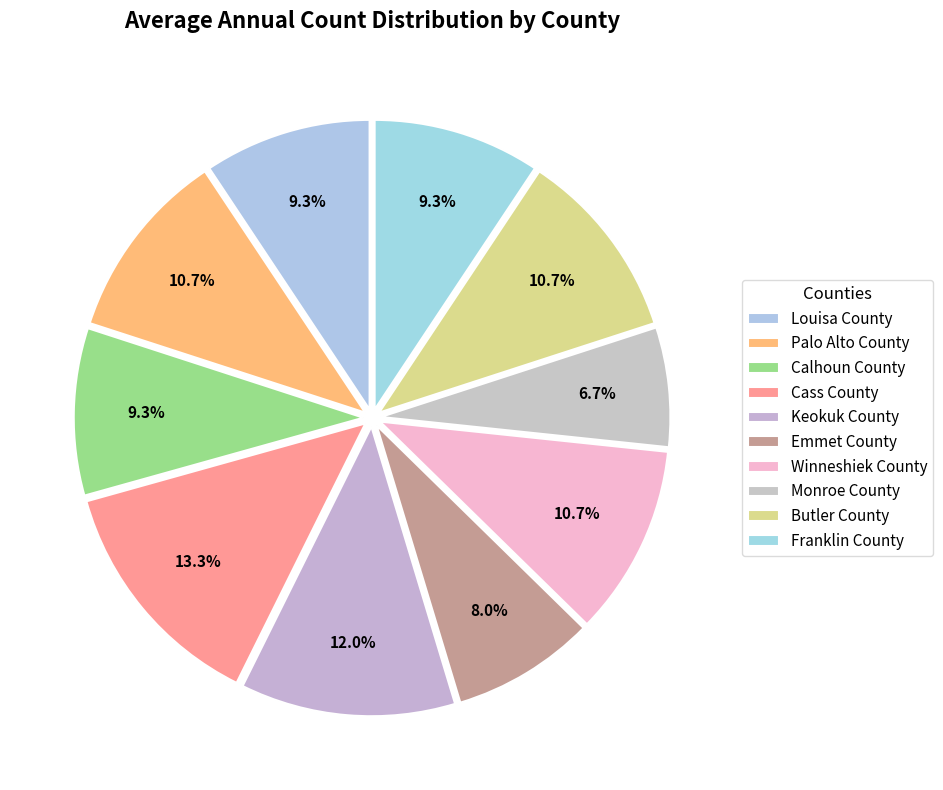

Rank the categories by value from lowest to highest.

Monroe County, Emmet County, Louisa County, Calhoun County, Franklin County, Palo Alto County, Winneshiek County, Butler County, Keokuk County, Cass County